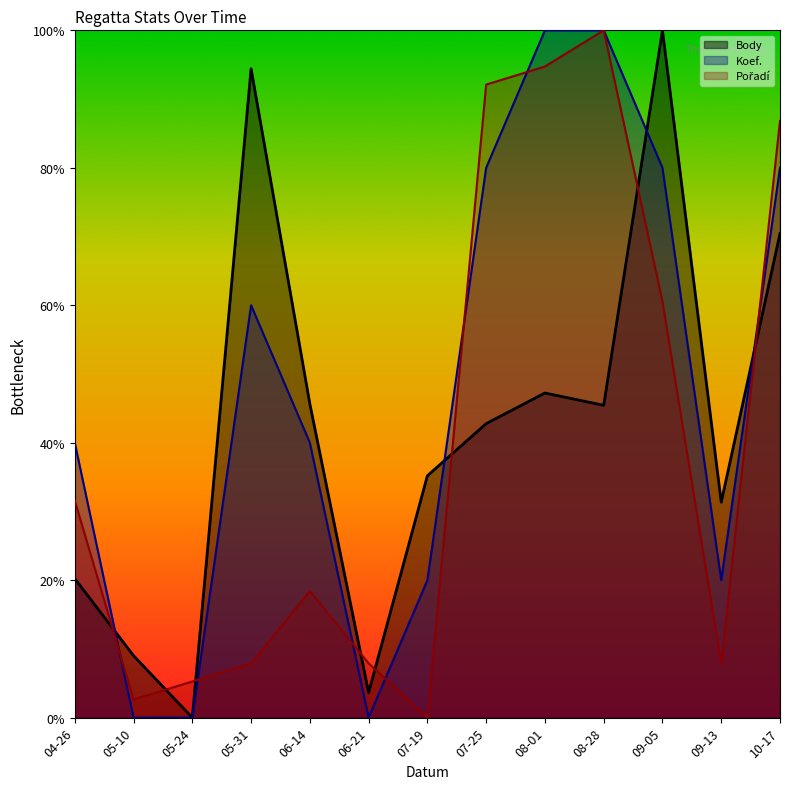

Reading right to left, what are all the values shown in this chart?

Body: 70.4	31.4	100.0	45.4	47.2	42.8	35.2	3.6	45.6	94.4	0.0	9.0	20.2
Koef.: 80.0	20.0	80.0	100.0	100.0	80.0	20.0	0.0	40.0	60.0	0.0	0.0	40.0
Pořadí: 86.8	7.9	60.5	100.0	94.7	92.1	0.0	7.9	18.4	7.9	5.3	2.6	31.6